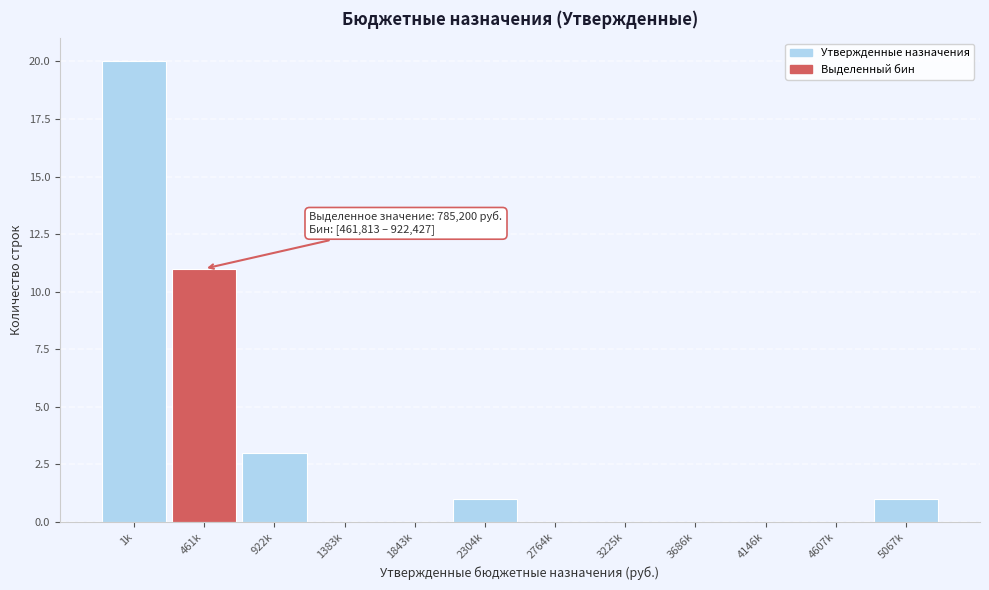

Reading right to left, transcribe all the data shown in this chart.

5067k=1	4607k=0	4146k=0	3686k=0	3225k=0	2764k=0	2304k=1	1843k=0	1383k=0	922k=3	461k=11	1k=20